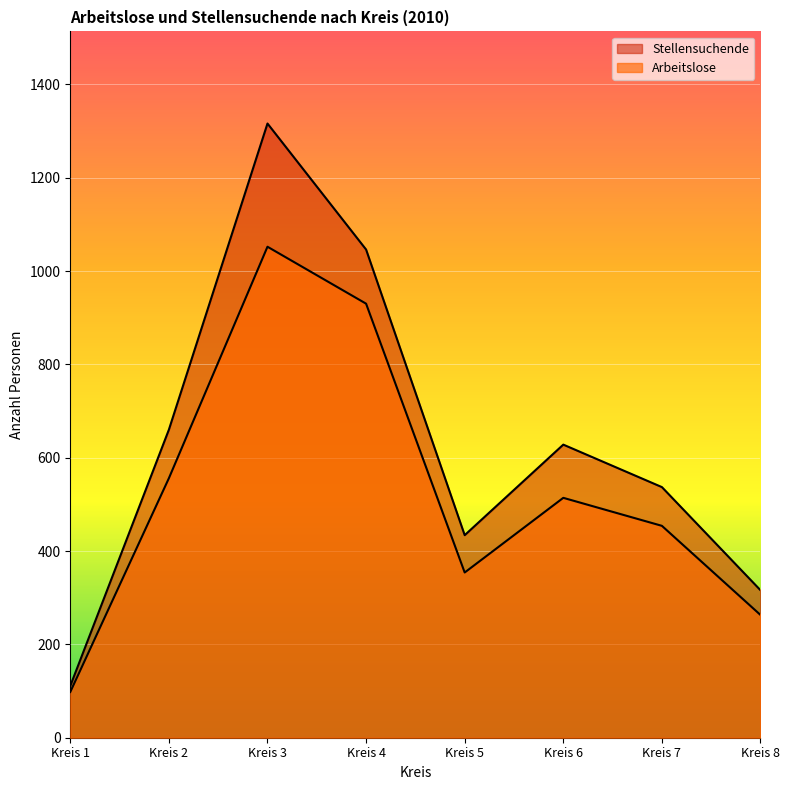

What is the value of the Arbeitslose point at the 7th from the left?

454